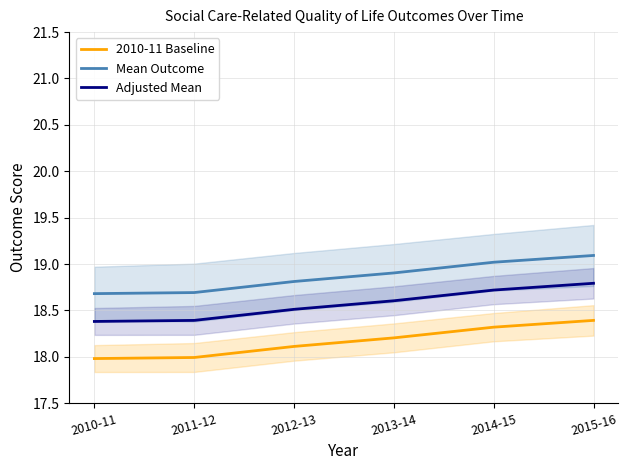

Where is Mean Outcome nearest to the value 18?

2010-11